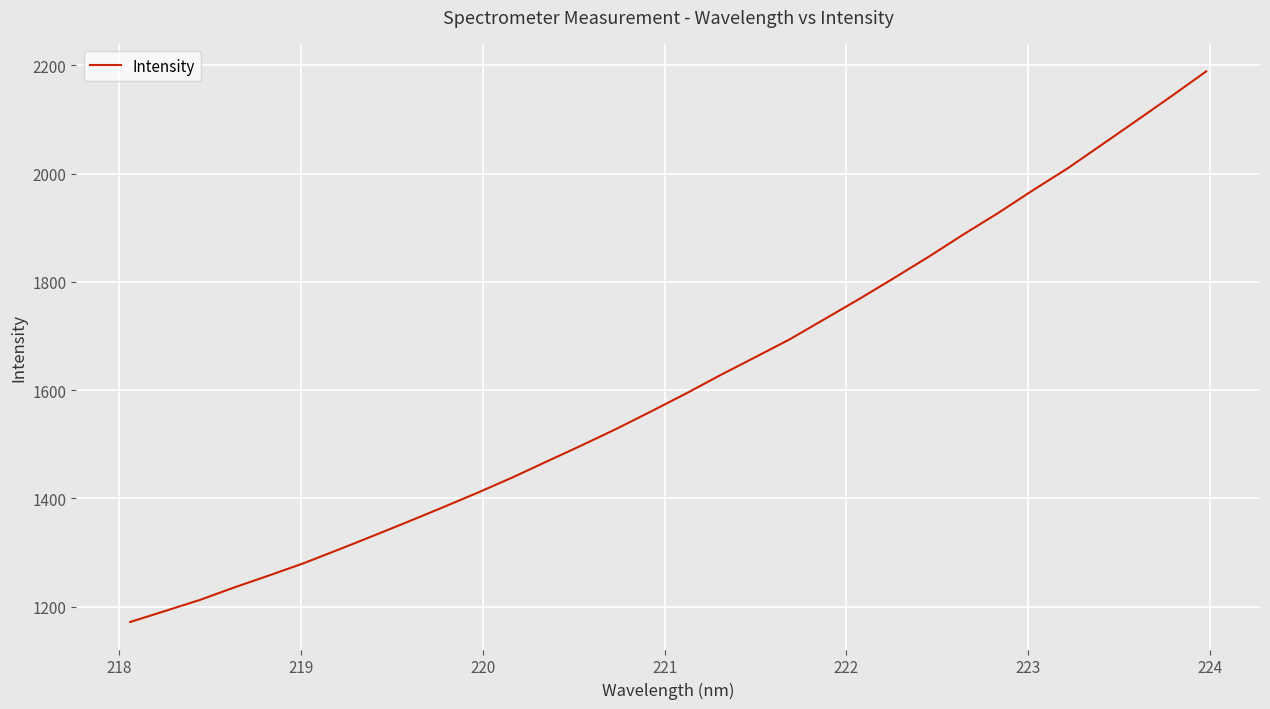

What is the smallest value displayed?

1171.7